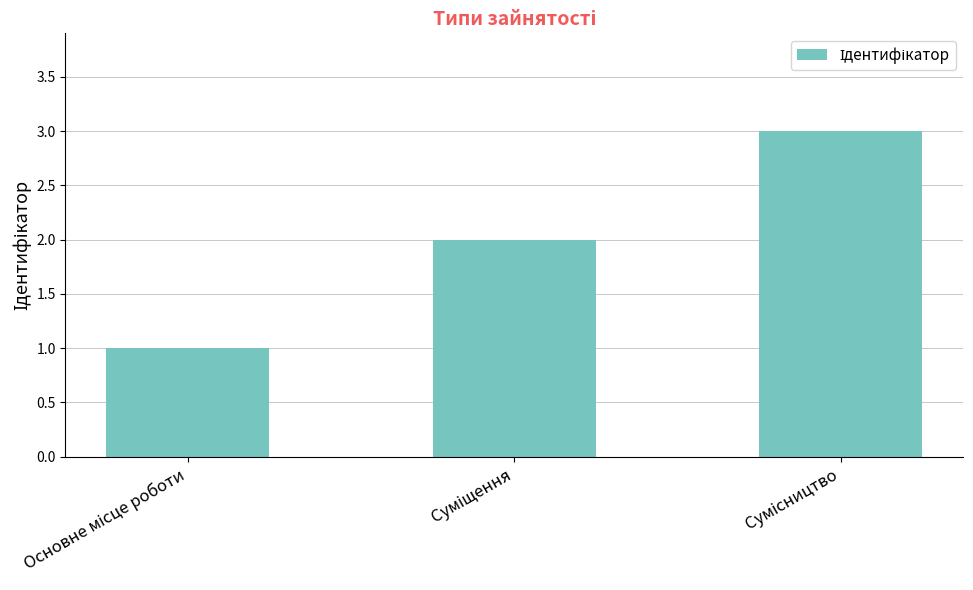

What is the maximum value shown in the chart?

3